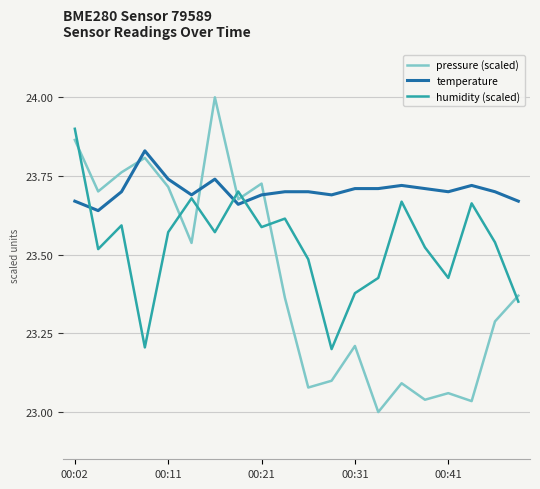

Which series ends up on top after the final intersection of temperature and humidity (scaled)?

temperature